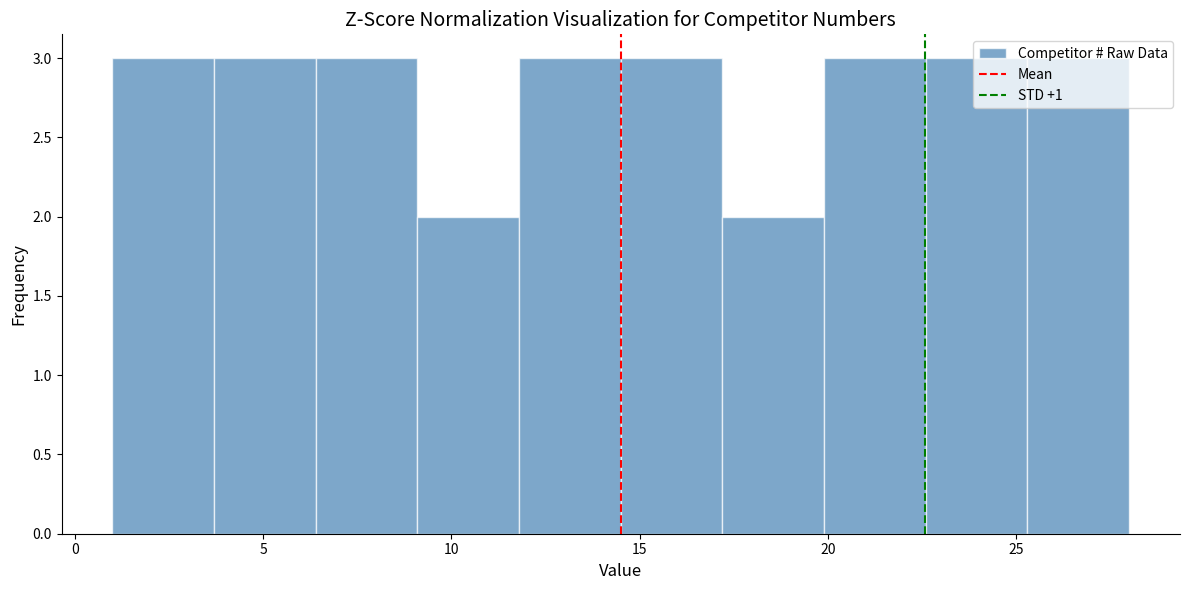

What is the height of the bar covering 19.9 to 22.6 on the x-axis? Neither the bar edges nor the heights are printed on the chart, so give them approximately, as read against the axes.

3